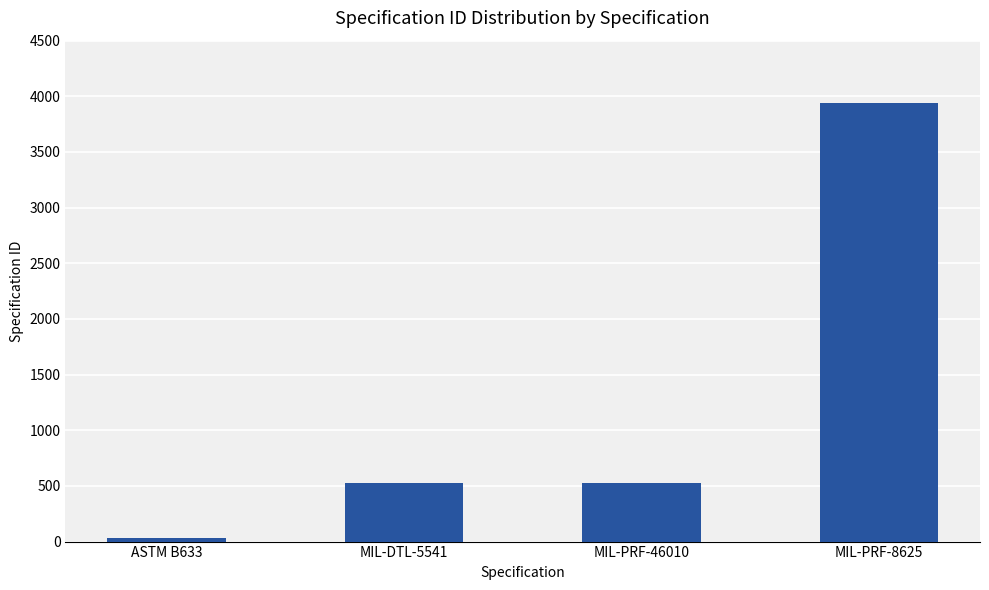

At which category does the chart reach its peak across all series?

MIL-PRF-8625